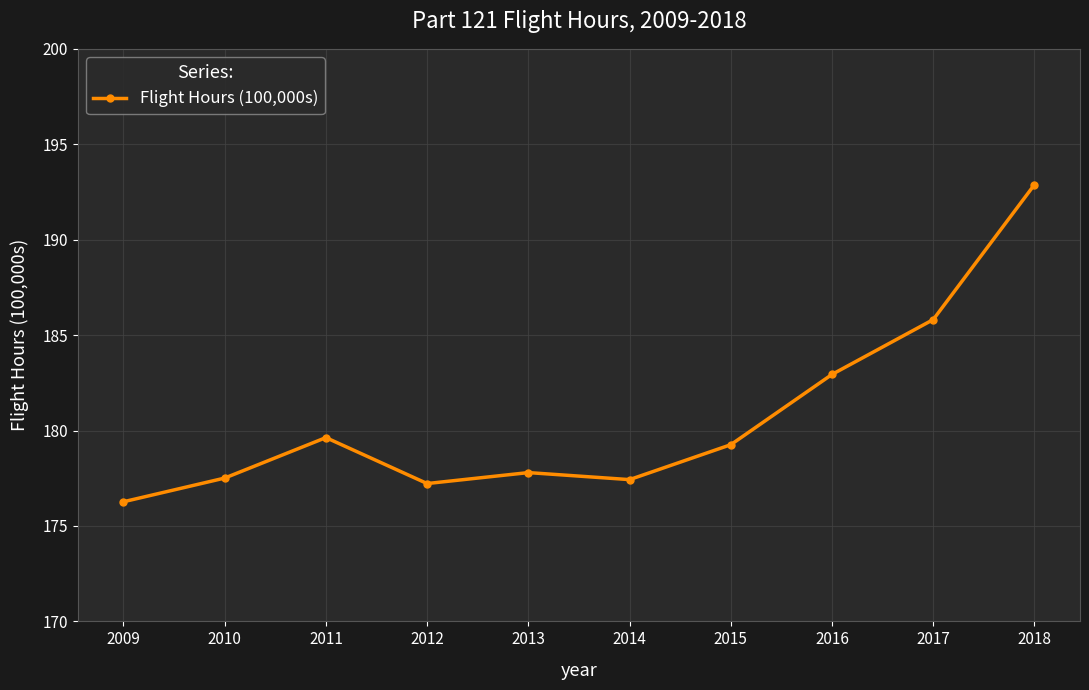

The value at 2017 is 246.0. True or false?

False